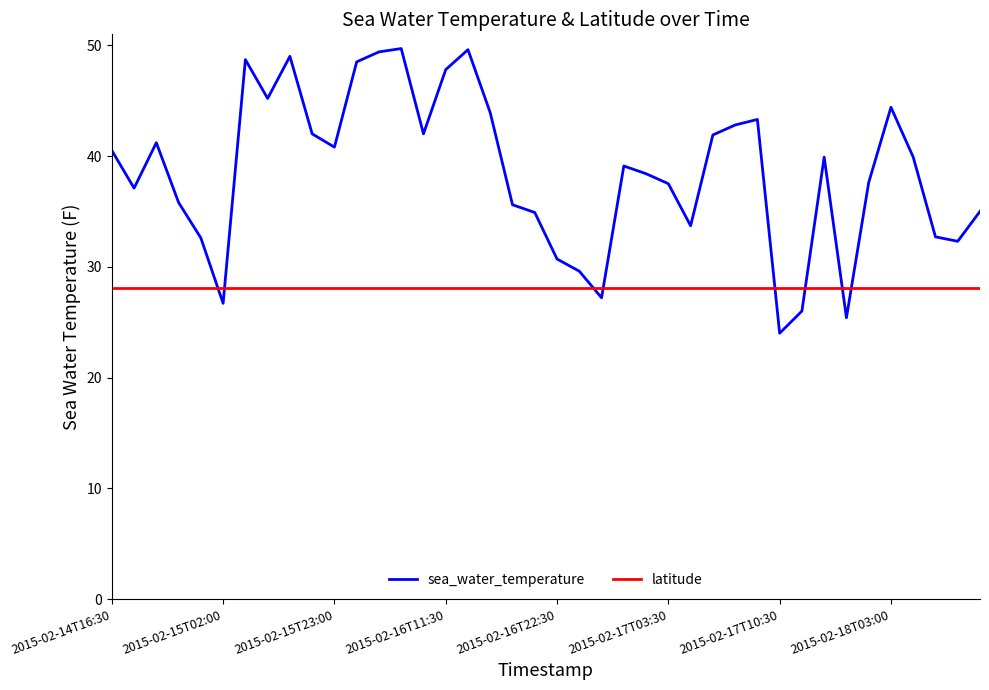

Which series has the largest total across all categories?

sea_water_temperature